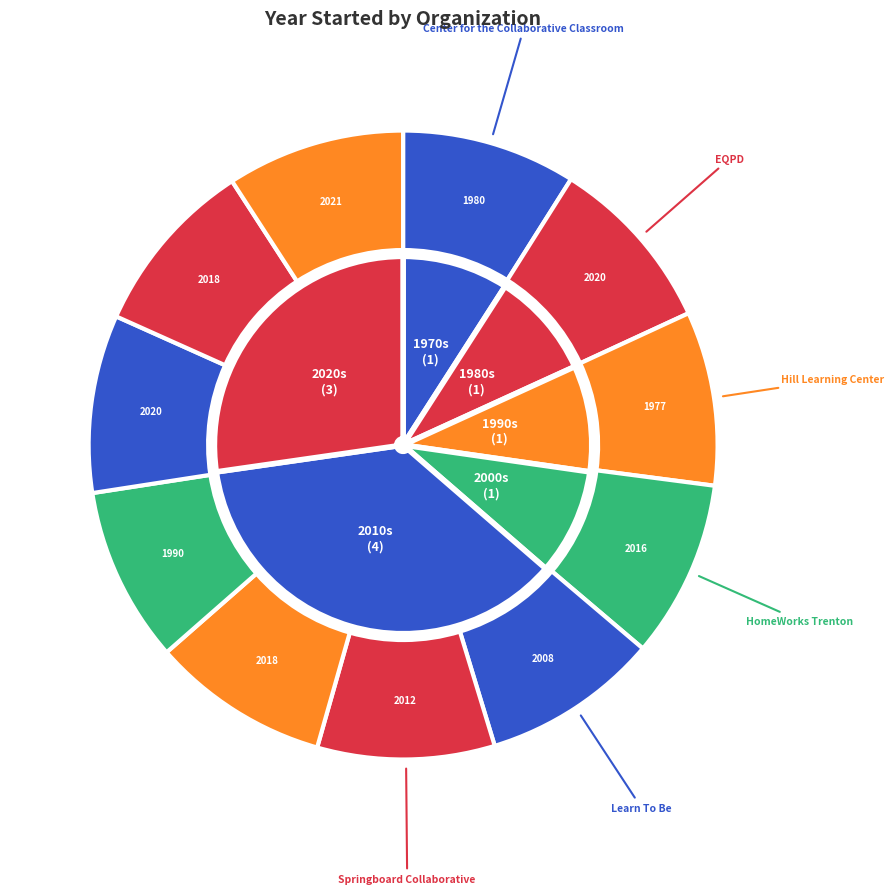

Is the sum of Virtual Studies and Center for the Collaborative Classroom greater than half?

No